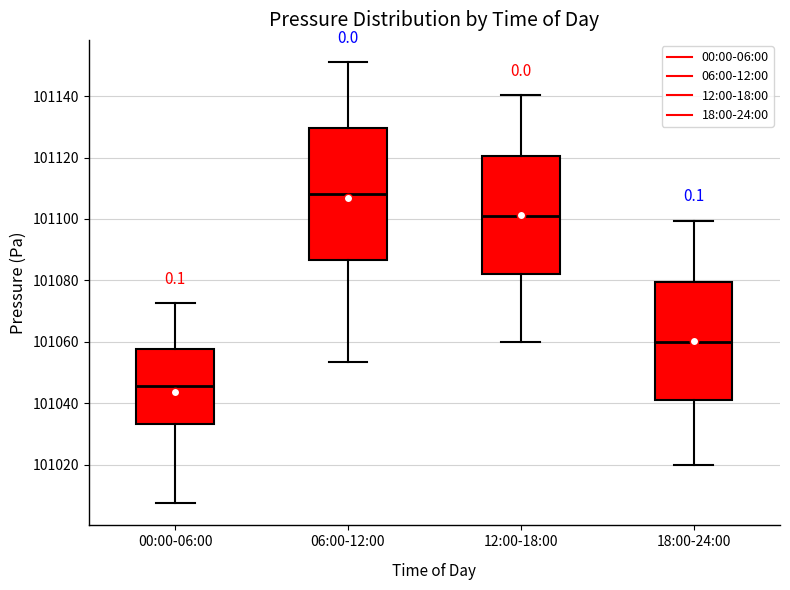

Reading left to right, read every box against the y-axis: the position of its median line, the range the box covers, and the ends of its whiskers. The values are not printed on the chart, so give them approximately, as read against the axis.

00:00-06:00: median 101046, box 101034 to 101058, whiskers 101008 to 101072
06:00-12:00: median 101108, box 101086 to 101130, whiskers 101054 to 101152
12:00-18:00: median 101102, box 101082 to 101120, whiskers 101060 to 101140
18:00-24:00: median 101060, box 101042 to 101080, whiskers 101020 to 101100